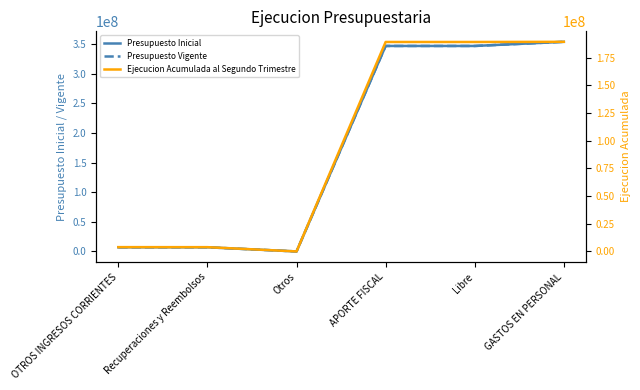

What is the value of the Ejecucion Acumulada al Segundo Trimestre point at the 1st from the left?

3906920